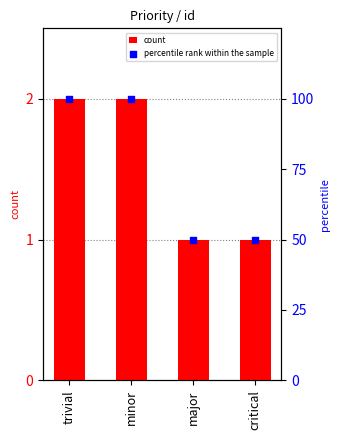

What are all the series names shown in the legend?

count, percentile rank within the sample